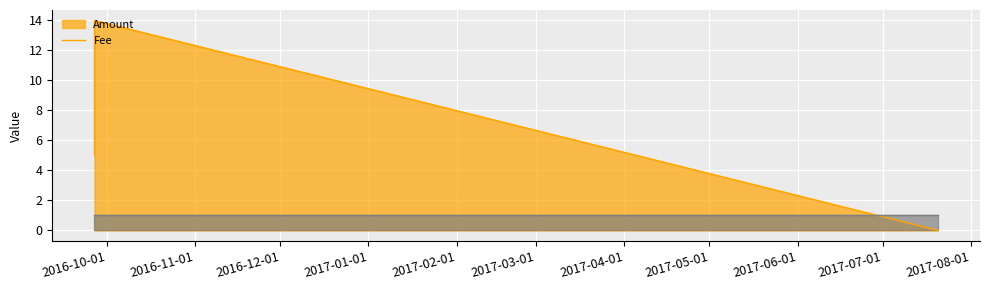

The value of Fee at 2016-09-26 13:36:55 is 1. True or false?

False